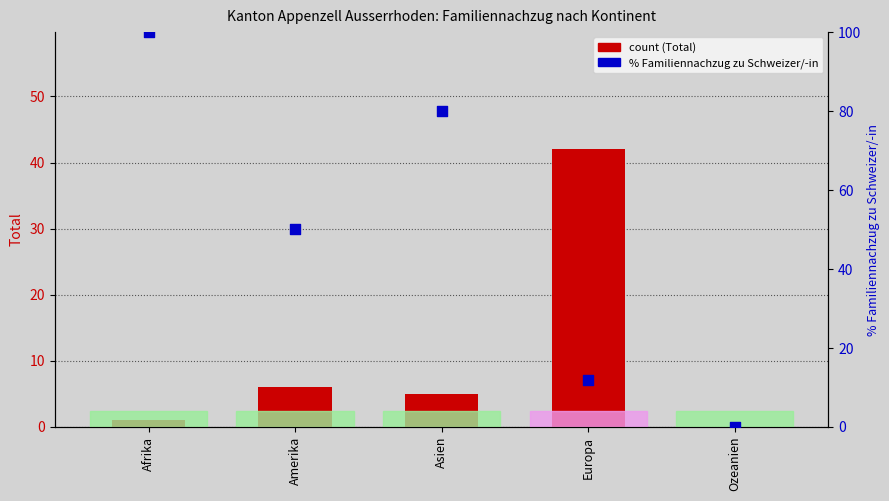

At which category is the sum across all series the highest?

Afrika